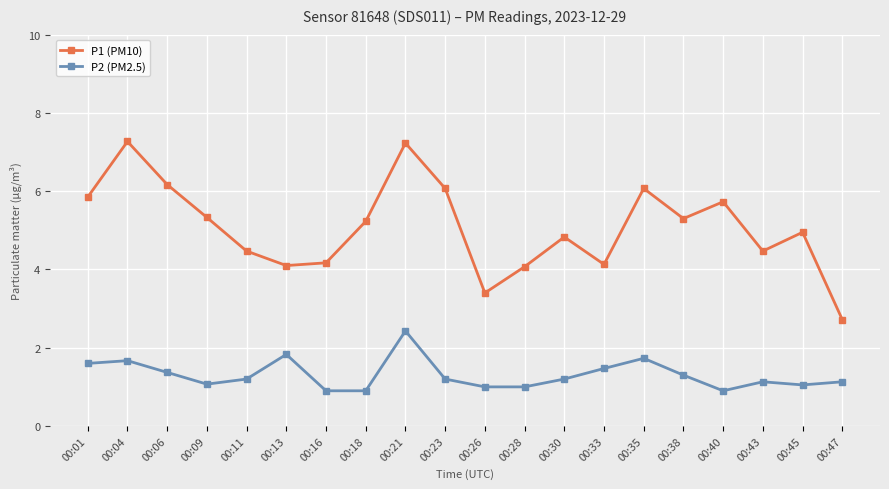

What is the average value of the P2 (PM2.5) series?

1.3